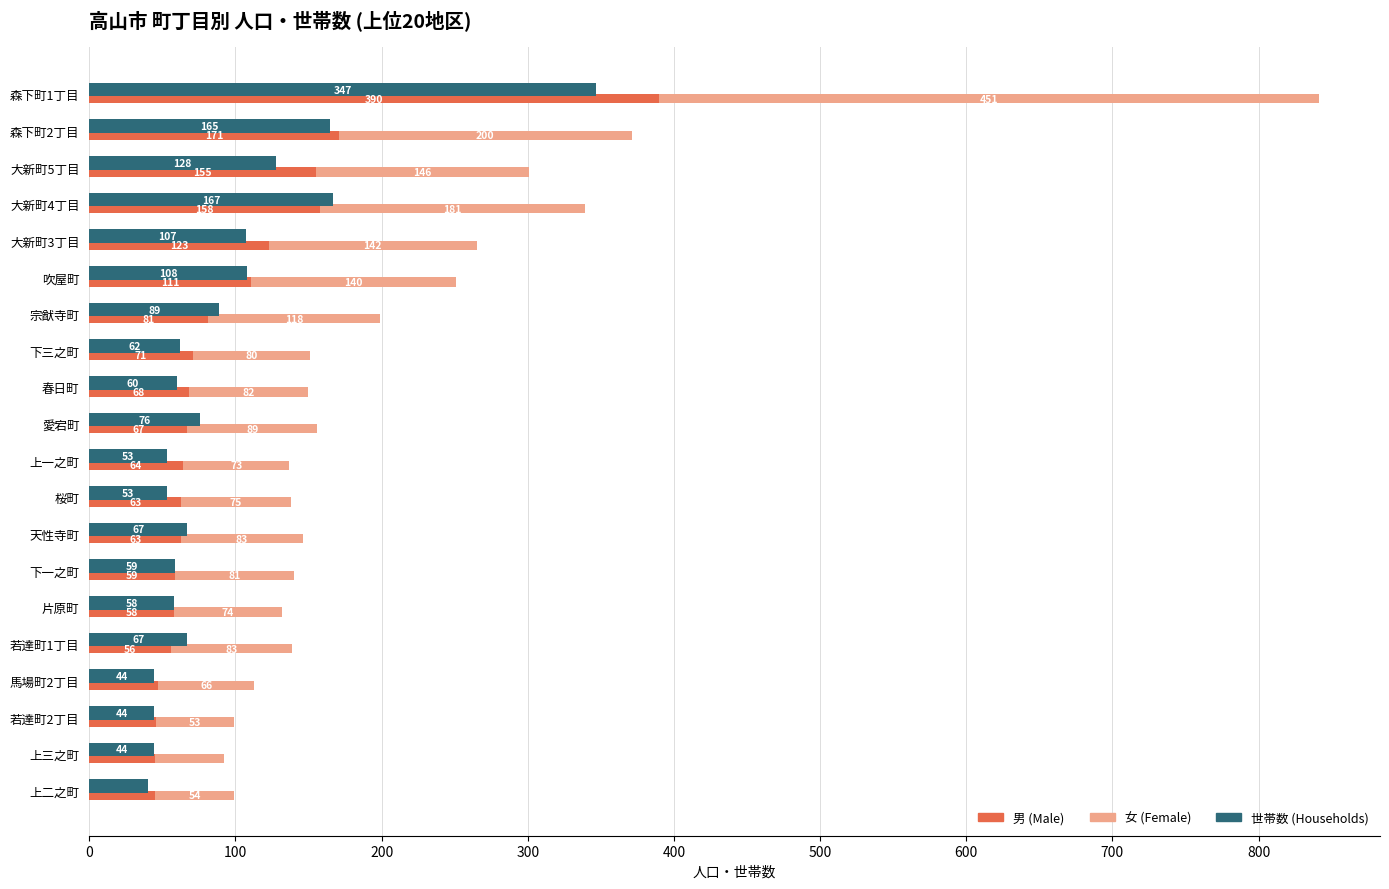

Rank the series by their maximum value, from lowest to highest.

世帯数 (Households), 男 (Male), 女 (Female)